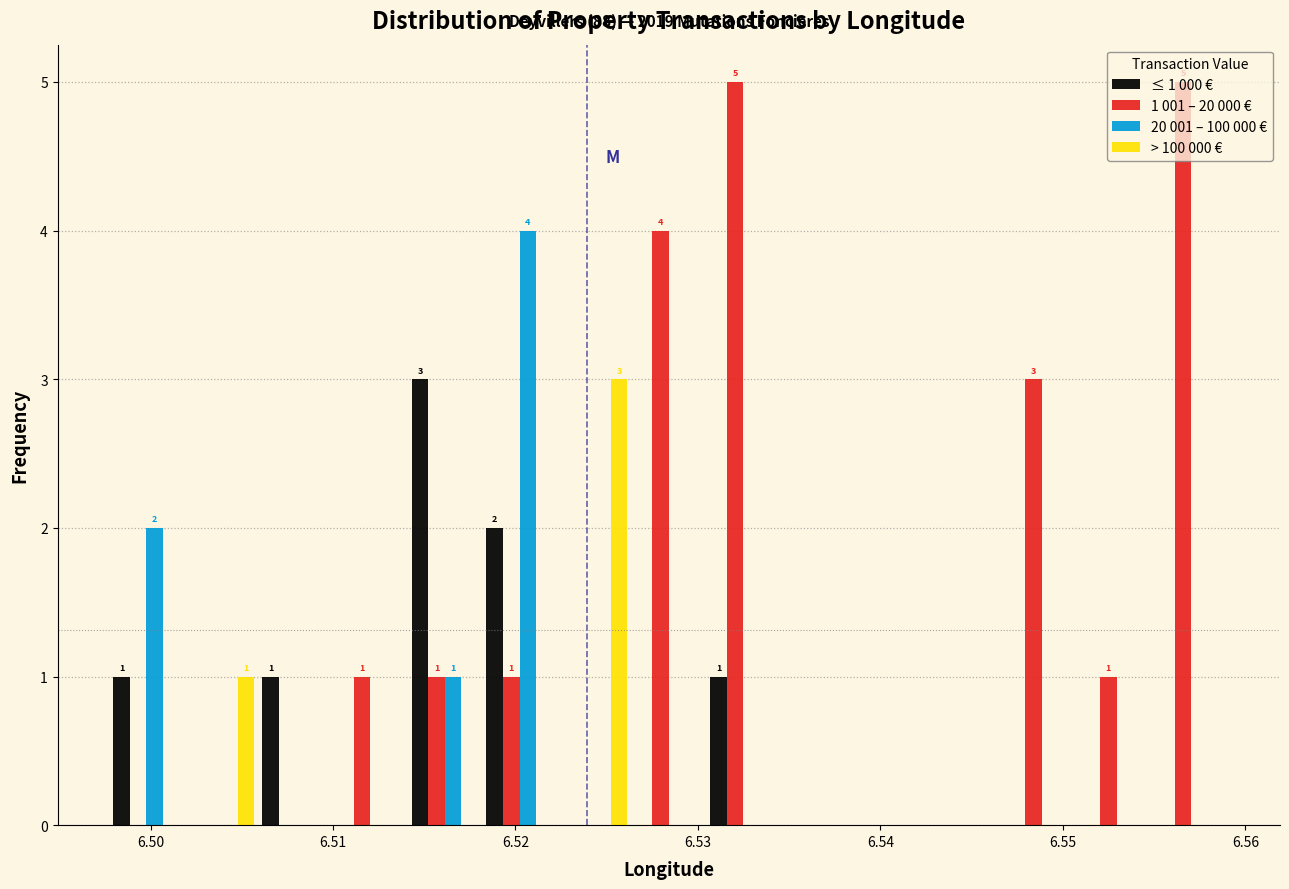

In the > 100 000 € series, which range on the x-axis has the tallest bar?

6.522 to 6.526